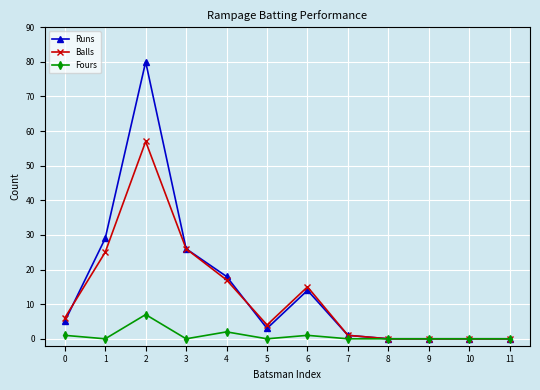

Is the value of Runs at 4 greater than the value of Balls at 8?

Yes